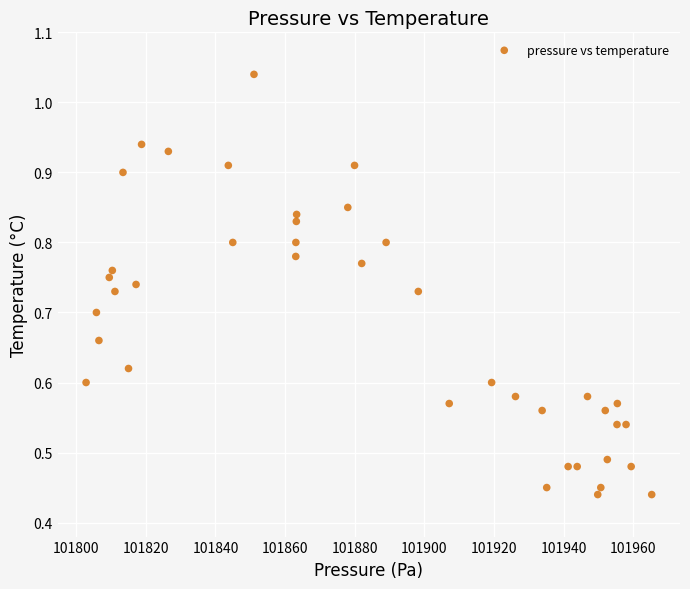

How many data points are displayed?

40